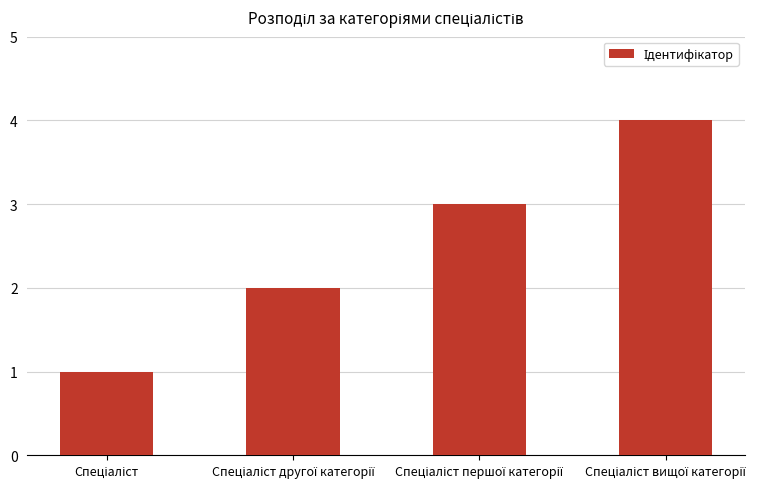

What is the maximum value shown in the chart?

4